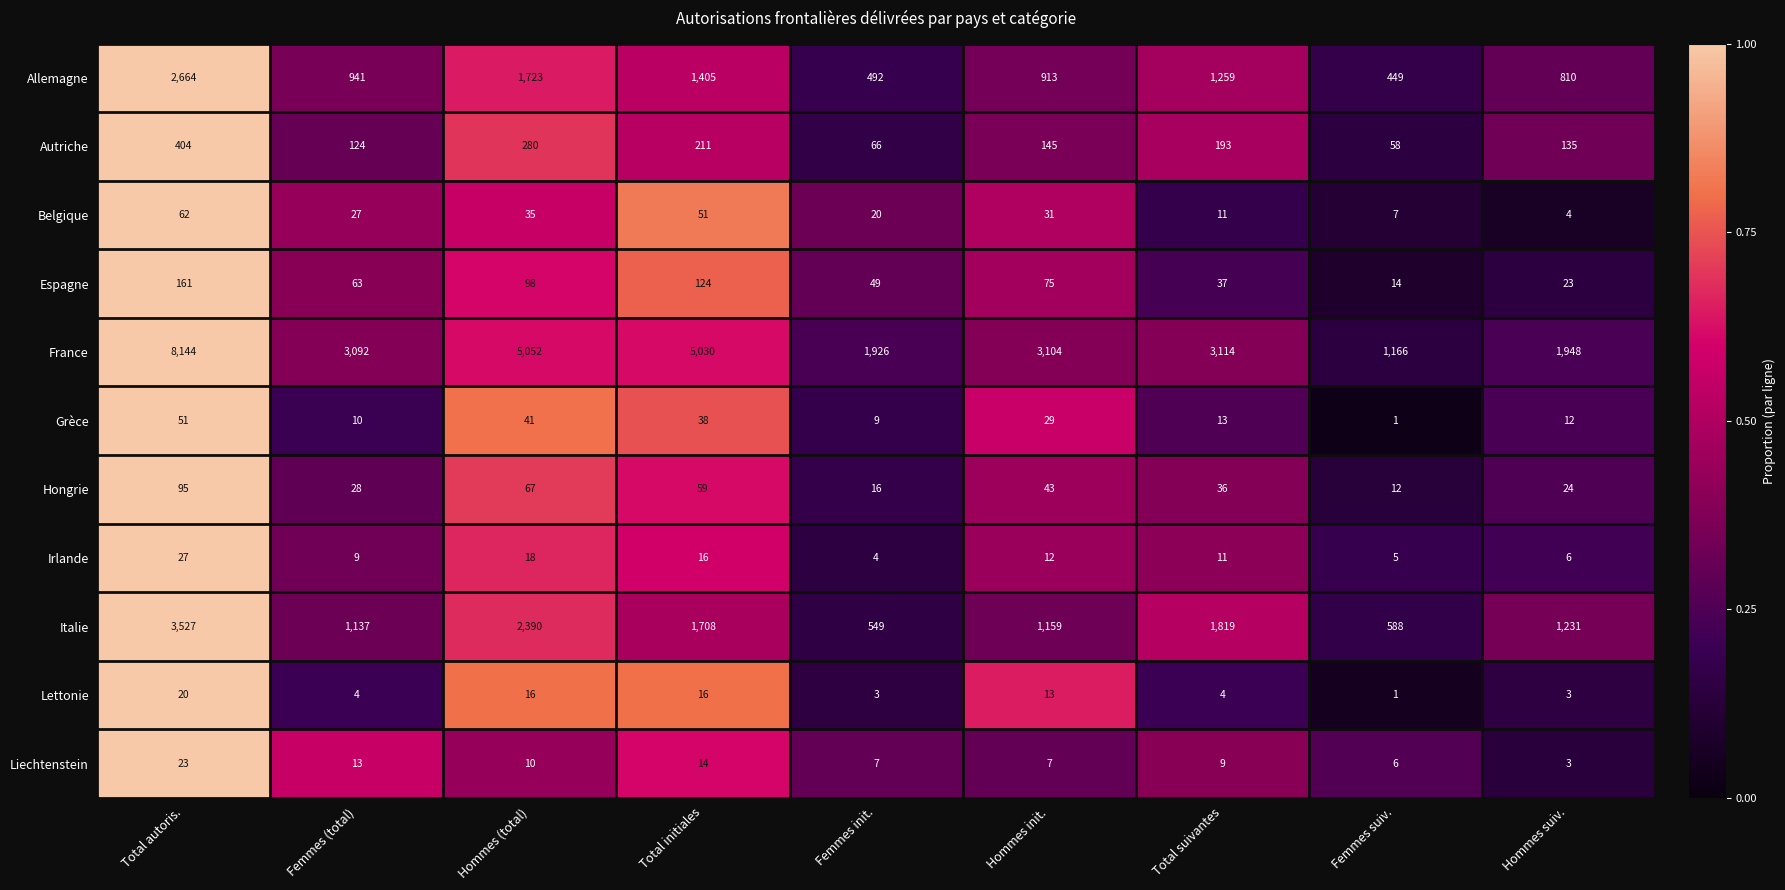

What is the difference between the highest and lowest values at Hommes suiv.?

1945